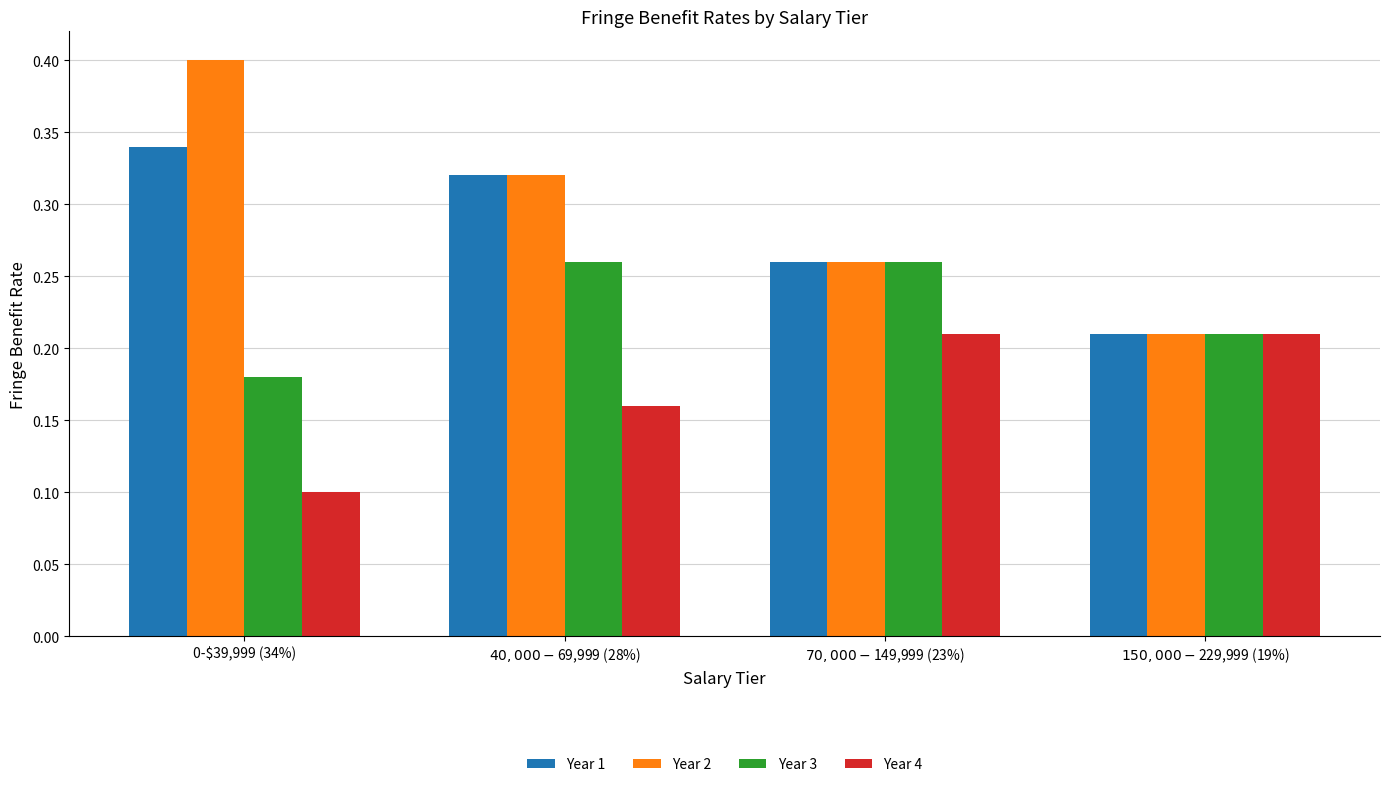

Rank the series by their maximum value, from lowest to highest.

Year 4, Year 3, Year 1, Year 2